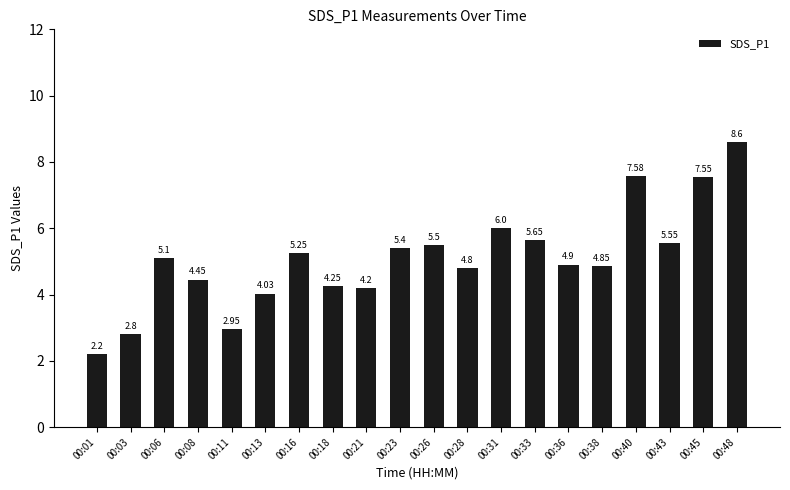

List the labels in order of value, smallest first.

00:01, 00:03, 00:11, 00:13, 00:21, 00:18, 00:08, 00:28, 00:38, 00:36, 00:06, 00:16, 00:23, 00:26, 00:43, 00:33, 00:31, 00:45, 00:40, 00:48